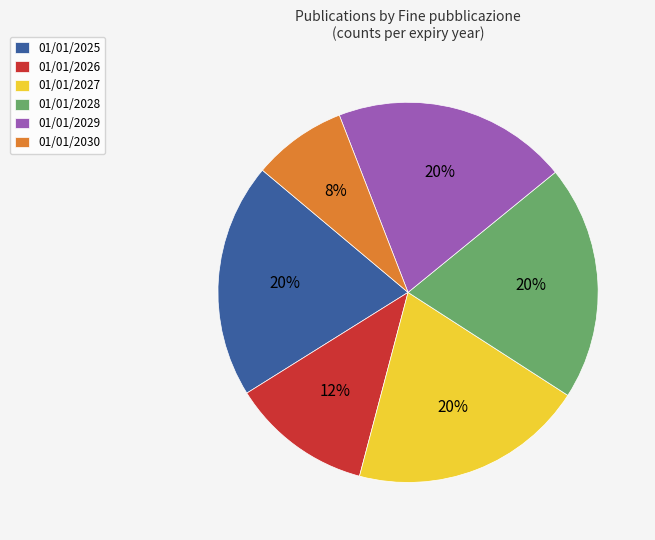

What is the smallest slice in the pie chart?

01/01/2030